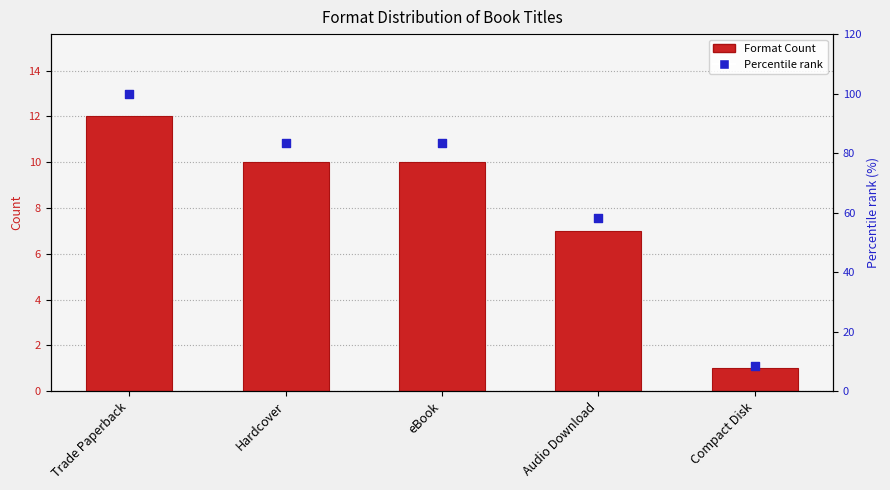

Which series contains the highest Y value?

Percentile rank